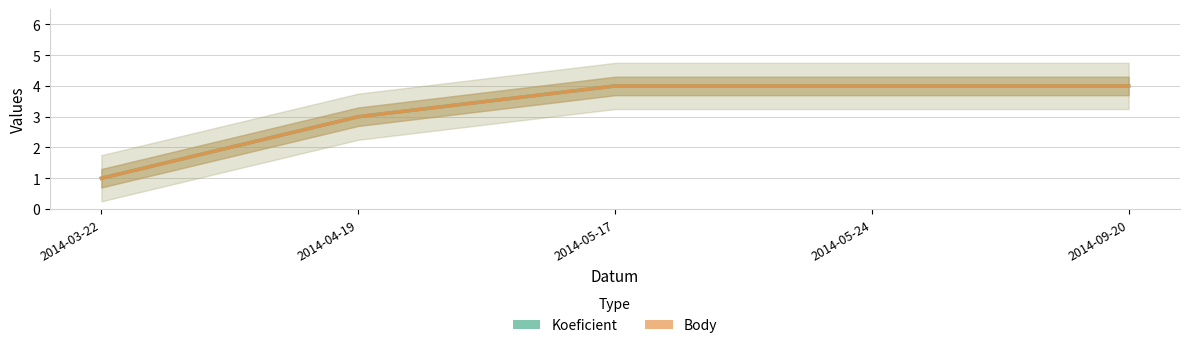

Reading left to right, extract all data points from this chart.

Koeficient: 1	3	4	4	4
Body: 1	3	4	4	4